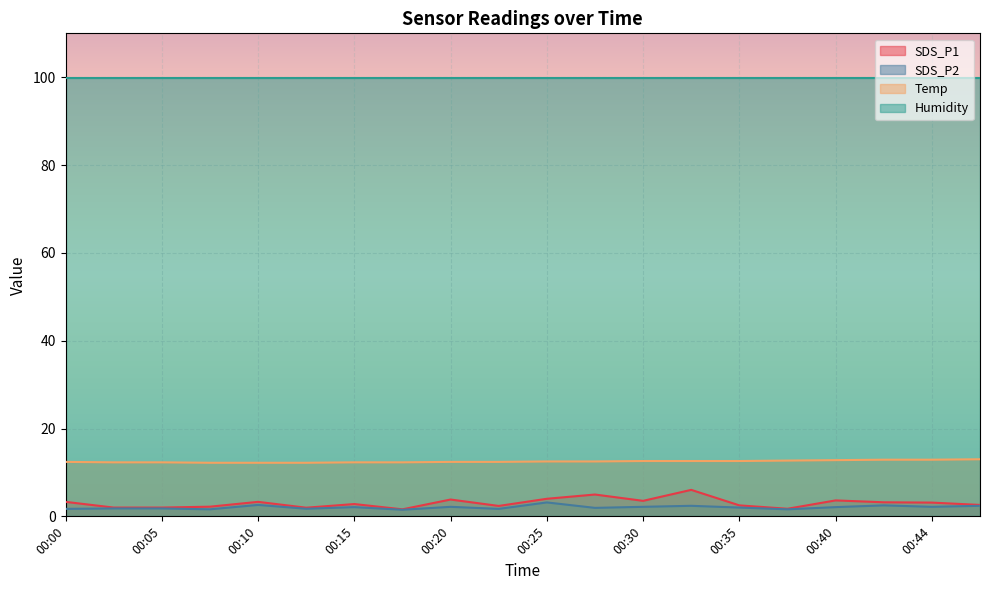

How many interior local valleys does the SDS_P2 series have?

7